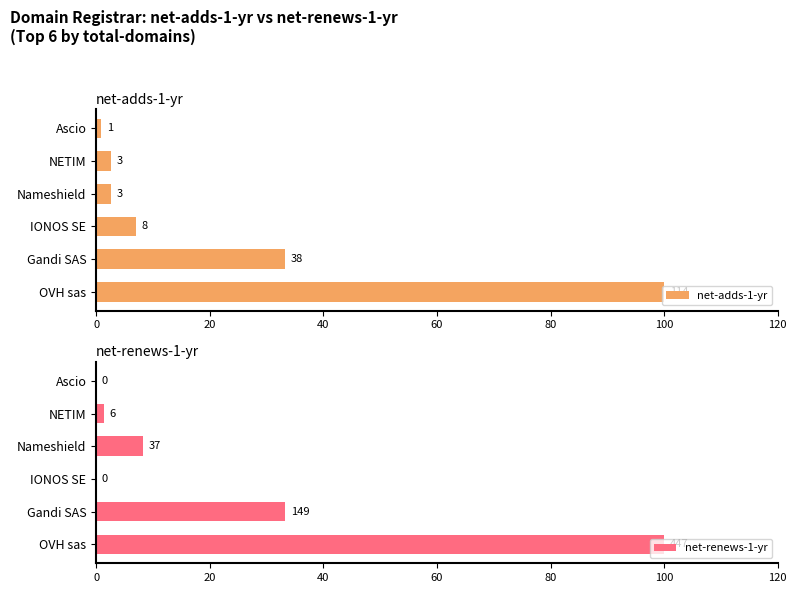

What is the difference between the maximum and second lowest values in the net-renews-1-yr series?

100.0